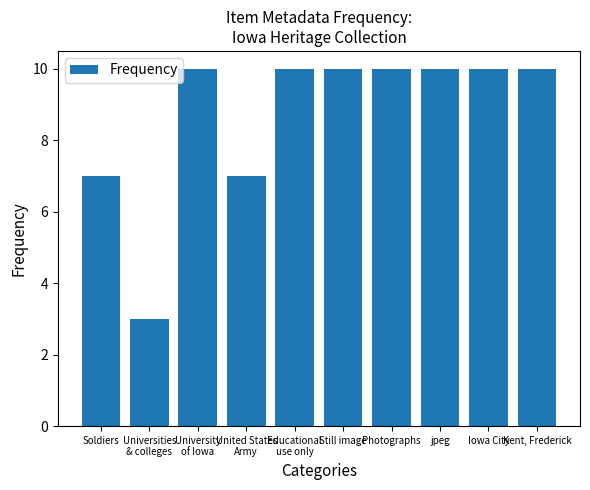

Reading left to right, what are all the values shown in this chart?

7	3	10	7	10	10	10	10	10	10